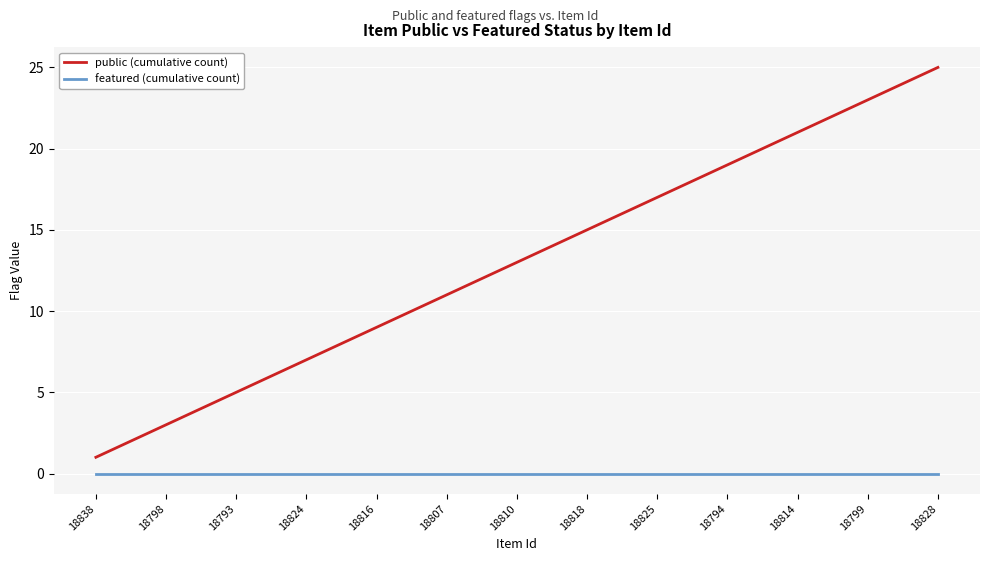

True or false: public (cumulative count) and featured (cumulative count) cross at least once.

False